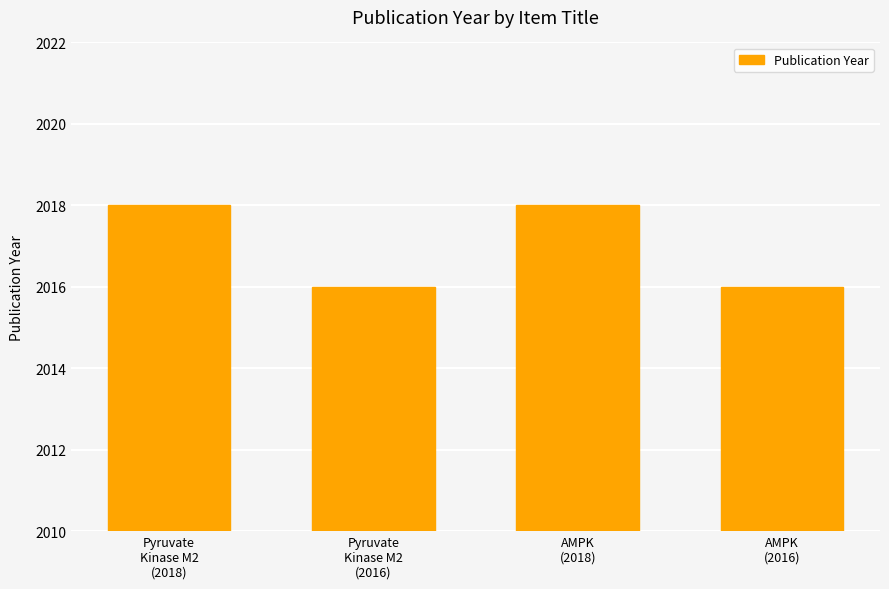

Approximately how many times larger is the value at Pyruvate
Kinase M2
(2018) compared to AMPK
(2018)?

1.0